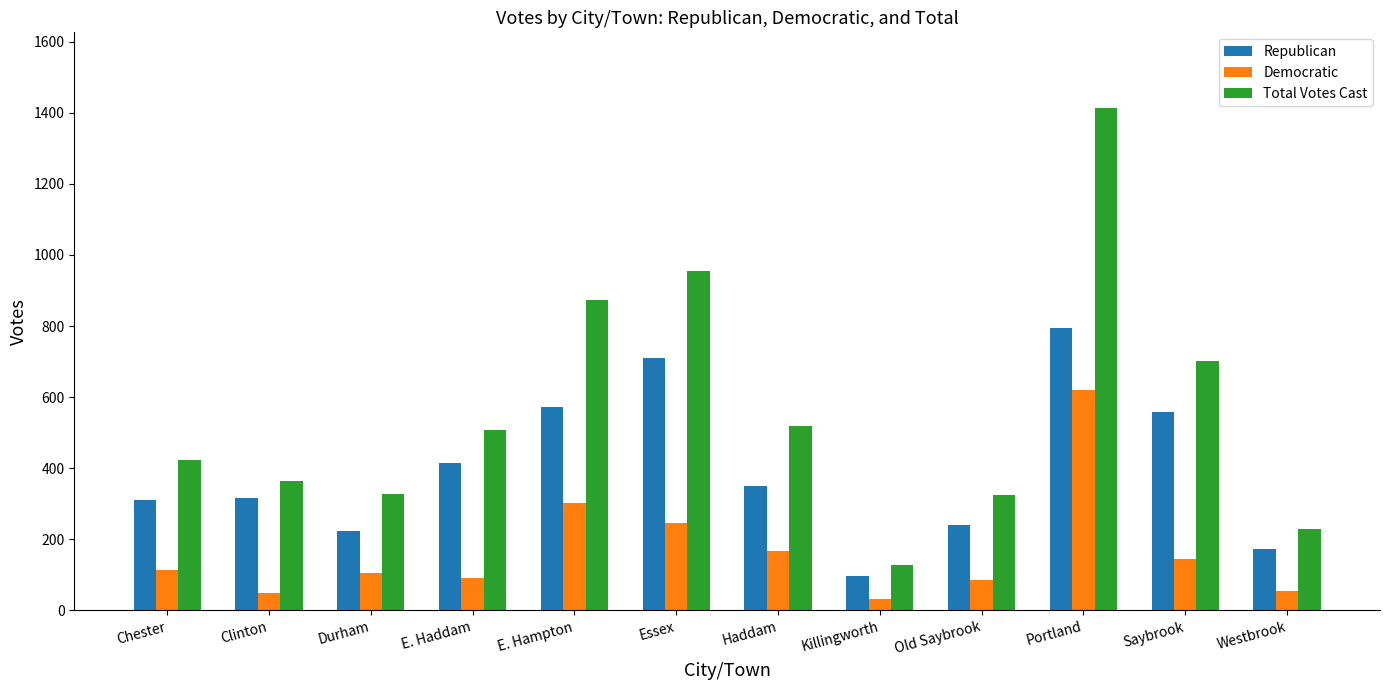

Which series has the widest spread of values?

Total Votes Cast